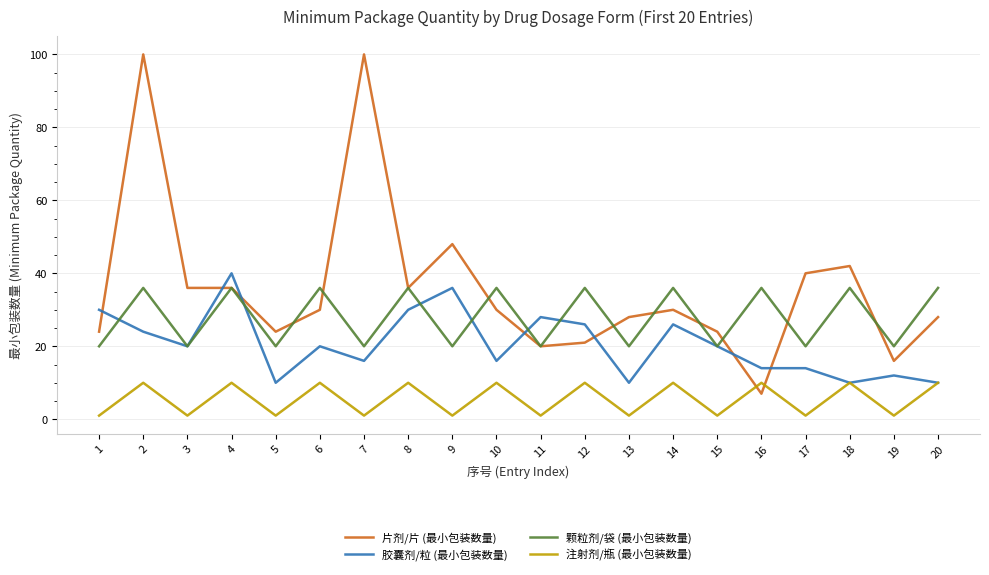

Does the chart display data point markers on the line(s)?

No